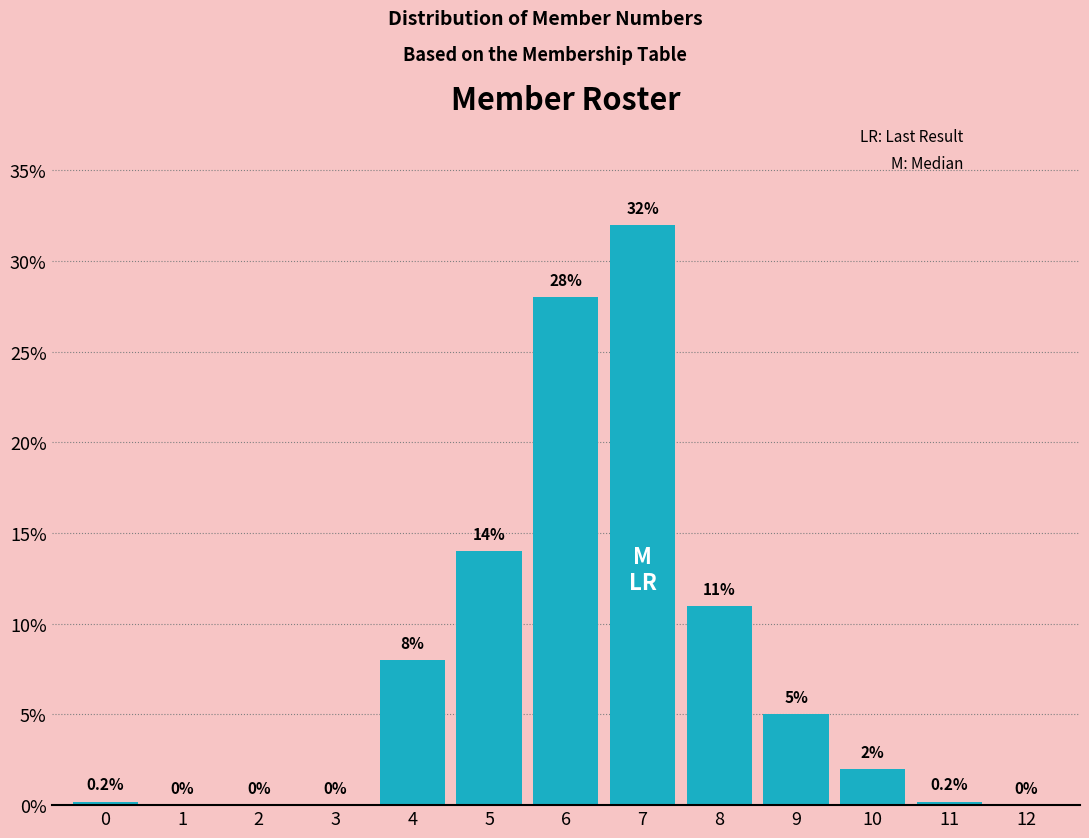

Reading left to right, what are all the values shown in this chart?

0=0.2	1=0.0	2=0.0	3=0.0	4=8.0	5=14.0	6=28.0	7=32.0	8=11.0	9=5.0	10=2.0	11=0.2	12=0.0